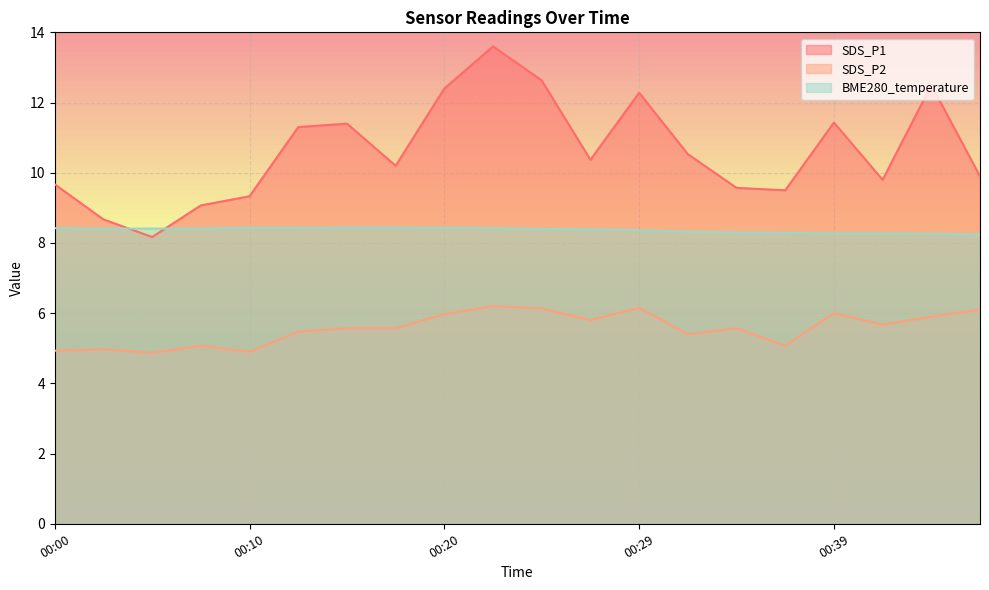

At which category is the sum across all series the highest?

00:22